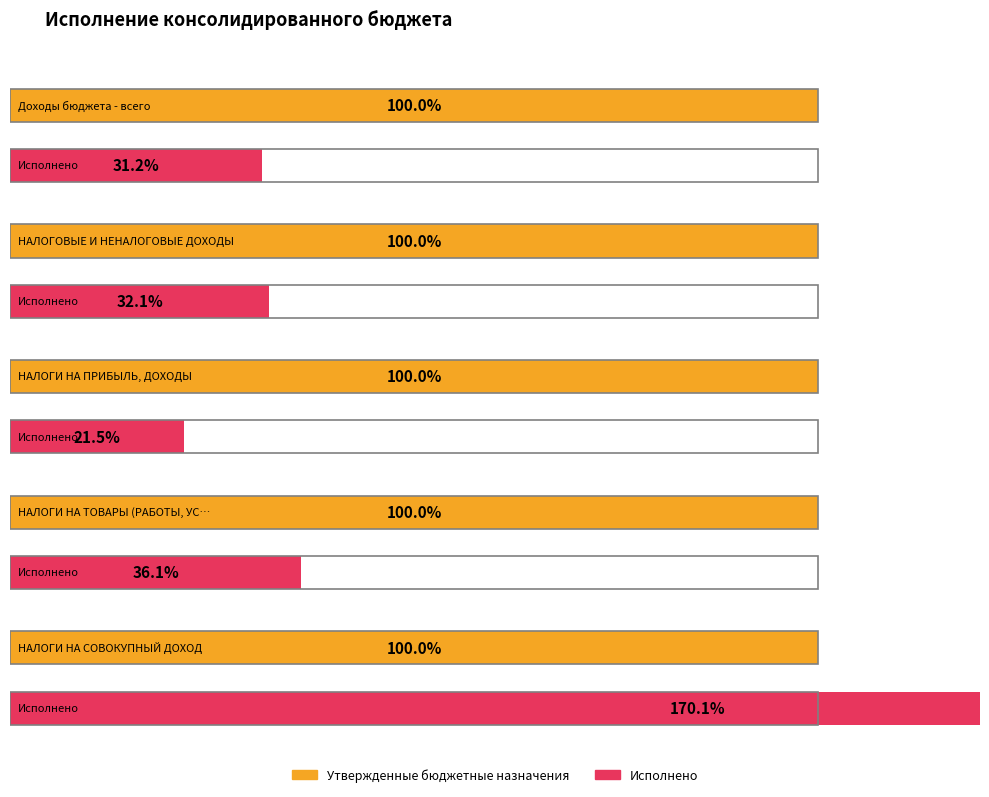

Reading left to right, transcribe all the data shown in this chart.

Утвержденные бюджетные назначения: Доходы бюджета - всего=430793332.1	НАЛОГОВЫЕ И НЕНАЛОГОВЫЕ ДОХОДЫ=65755700.0	НАЛОГИ НА ПРИБЫЛЬ, ДОХОДЫ=25841000.0	НАЛОГИ НА ТОВАРЫ (РАБОТЫ, УСЛУГИ)=29063300.0	НАЛОГИ НА СОВОКУПНЫЙ ДОХОД=1694400.0
Исполнено: Доходы бюджета - всего=134276817.8	НАЛОГОВЫЕ И НЕНАЛОГОВЫЕ ДОХОДЫ=21078007.2	НАЛОГИ НА ПРИБЫЛЬ, ДОХОДЫ=5547303.6	НАЛОГИ НА ТОВАРЫ (РАБОТЫ, УСЛУГИ)=10477583.8	НАЛОГИ НА СОВОКУПНЫЙ ДОХОД=2882687.6